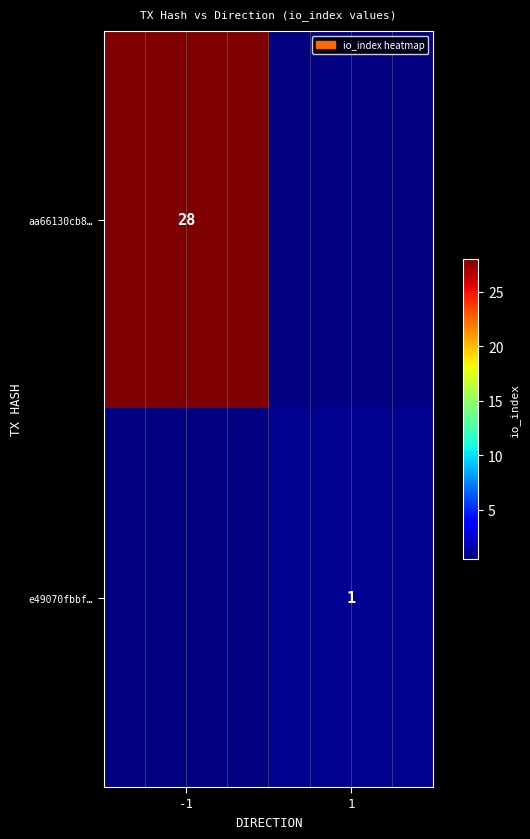

True or false: aa66130cb8… has a value of 28 at -1.

True